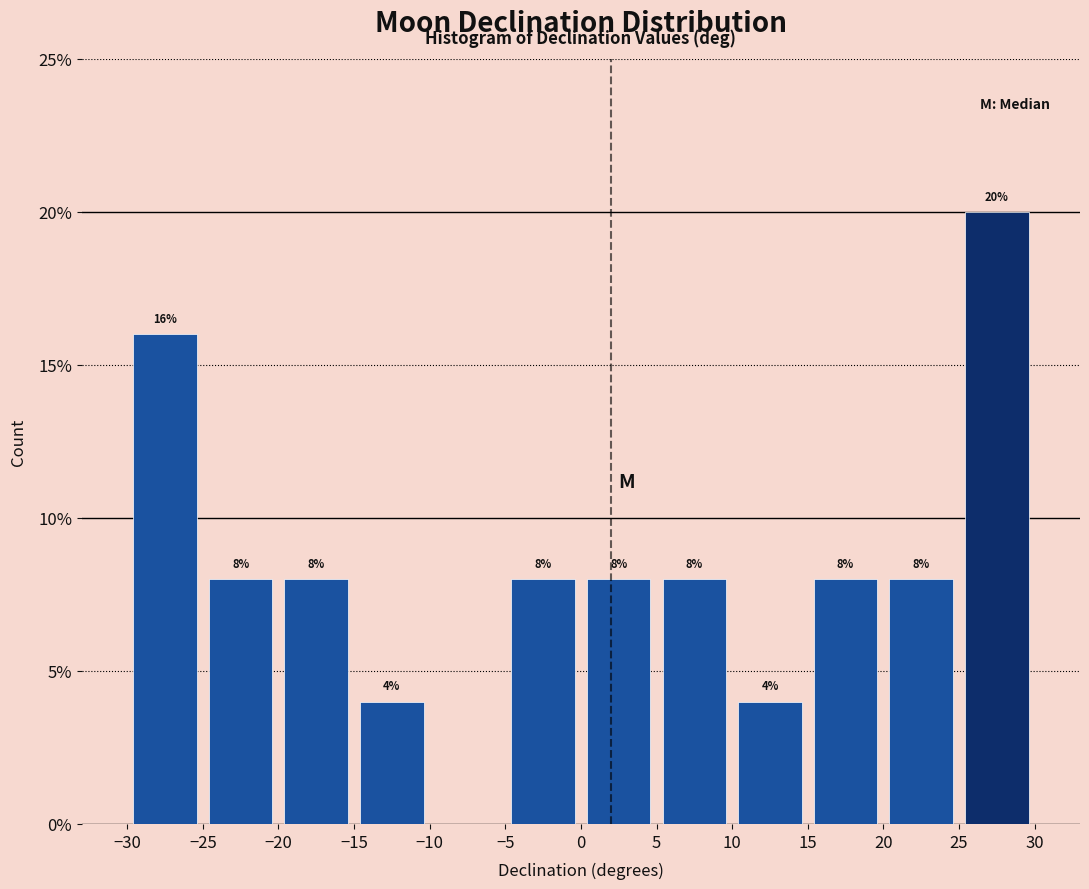

Over which range of the x-axis is the bar tallest?

25 to 30